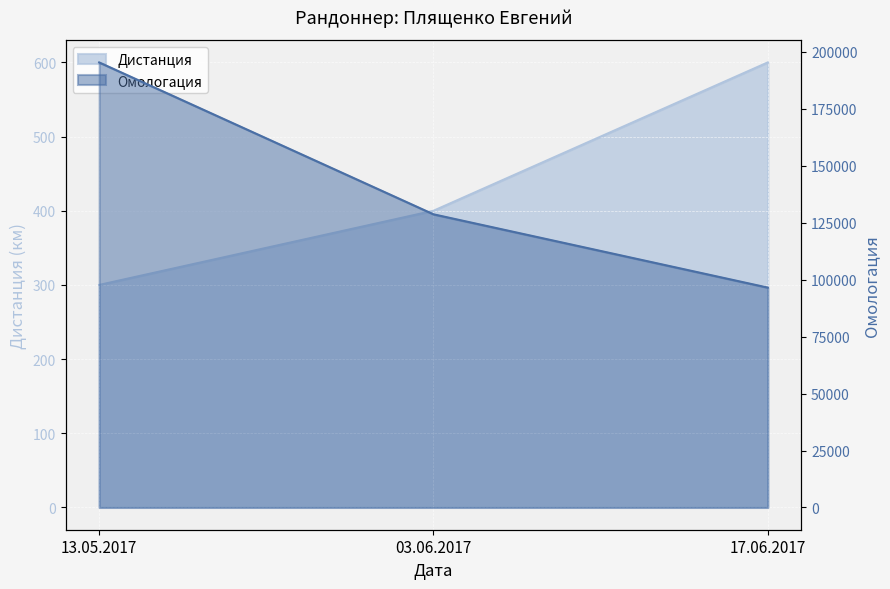

List the series in order of their peak value, highest first.

Омологация, Дистанция